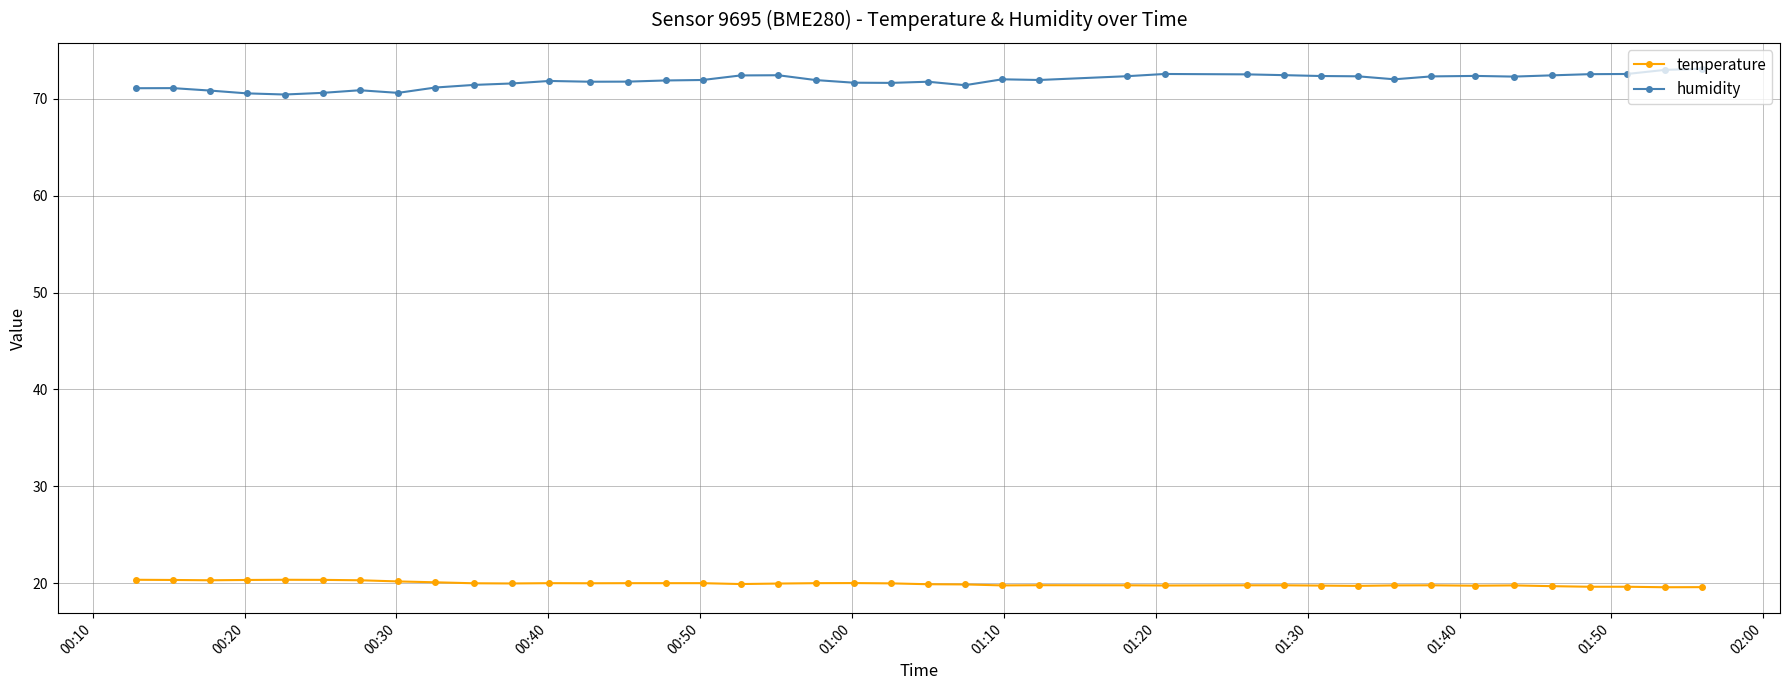

Which series has the largest total across all categories?

humidity